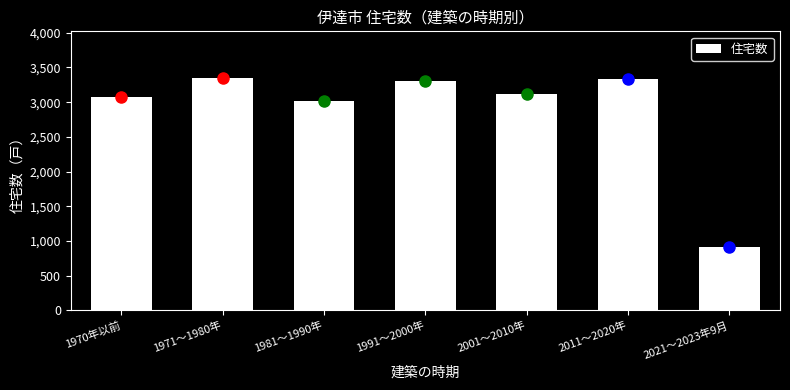

Reading left to right, what are all the values shown in this chart?

1970年以前=3070	1971～1980年=3350	1981～1990年=3020	1991～2000年=3300	2001～2010年=3120	2011～2020年=3330	2021～2023年9月=920